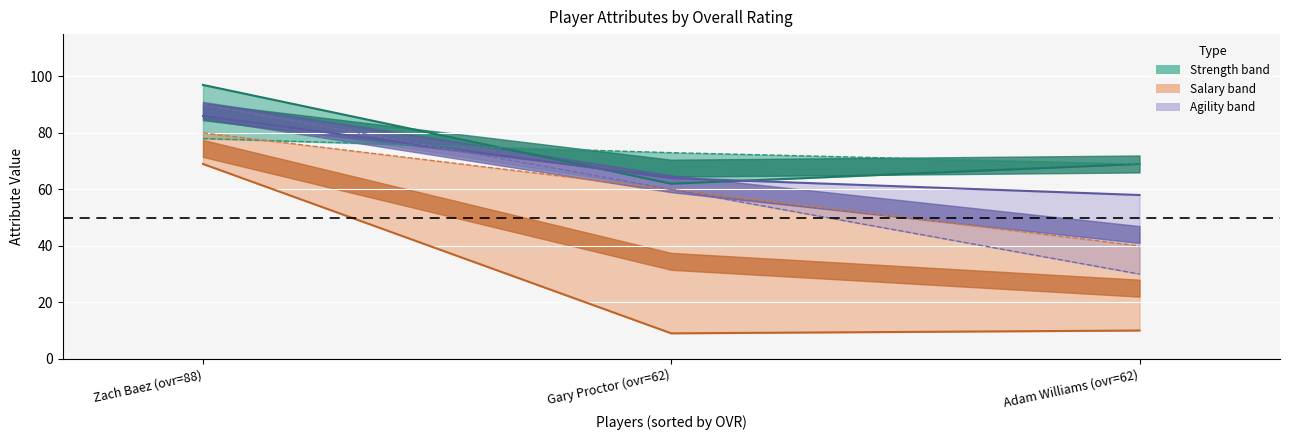

At which category does the chart reach its minimum across all series?

Gary Proctor (ovr=62)